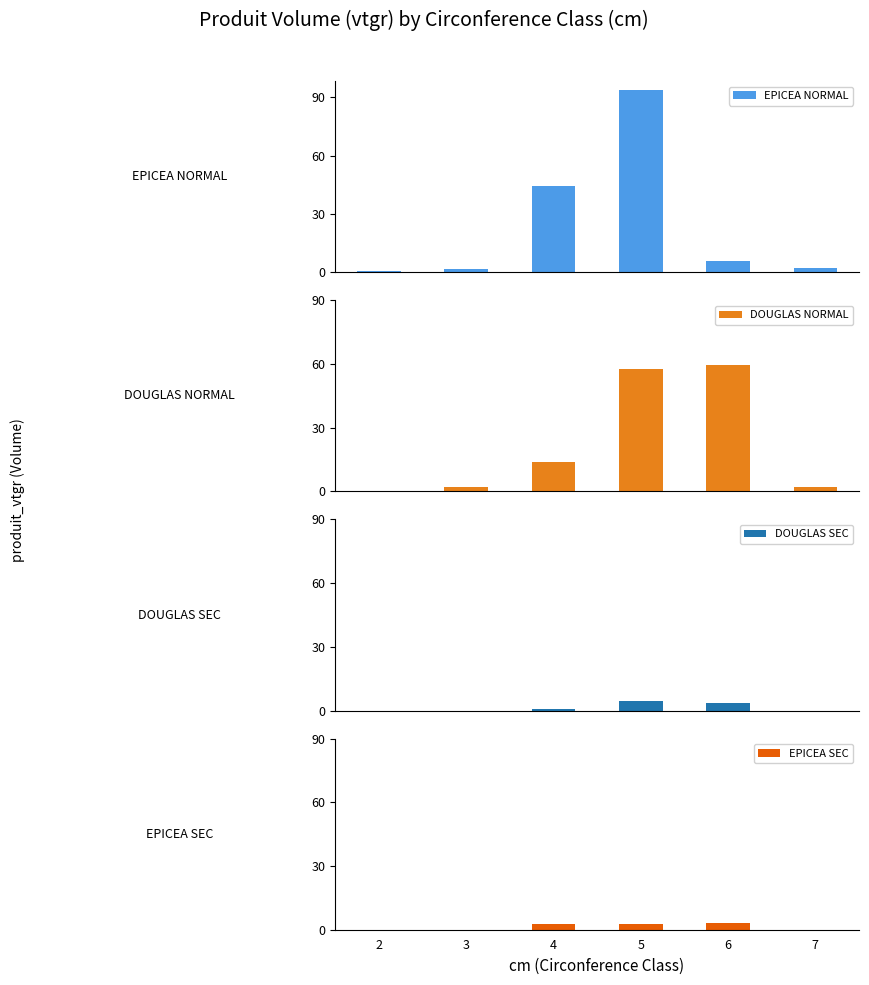

At how many categories does at least one series exceed 66?

1